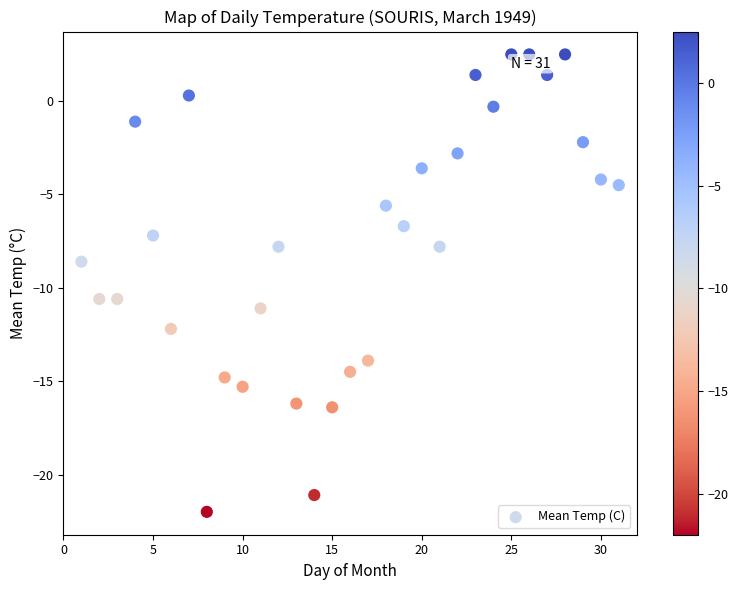

What is the range of X values (max minus min)?

30.0